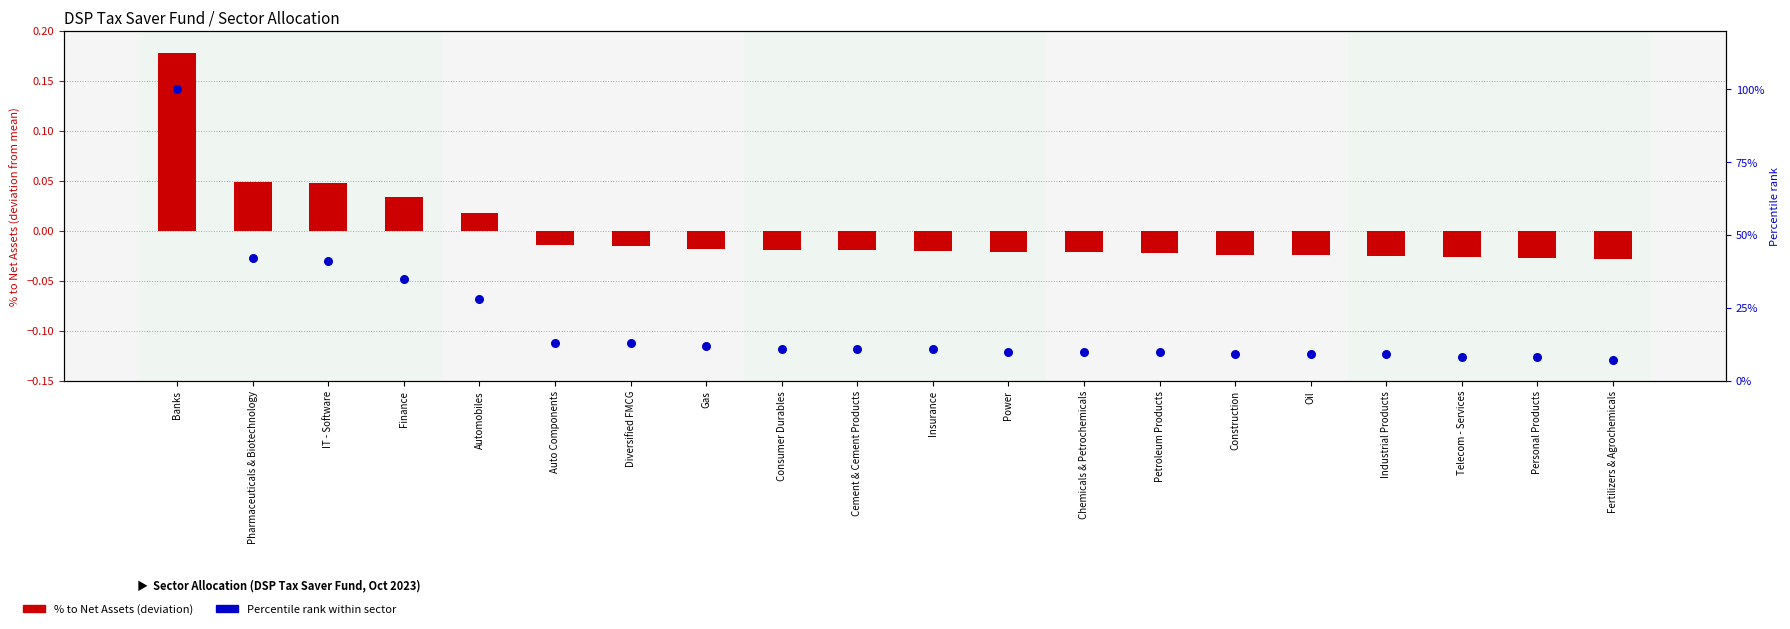

Which series reaches the maximum Y coordinate?

Percentile rank within sector